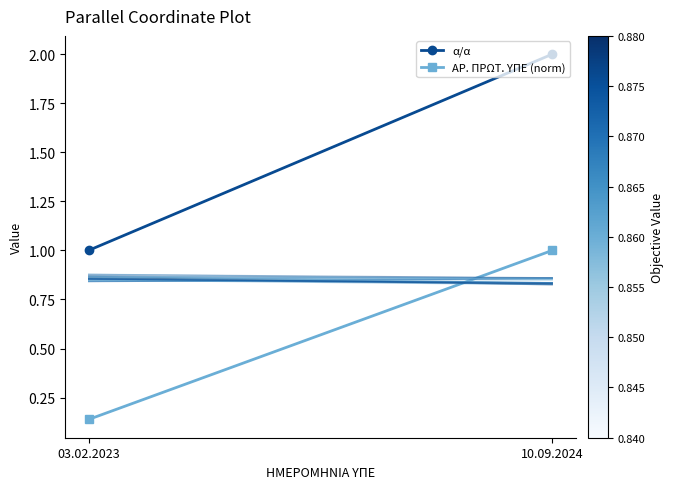

At 10.09.2024, list the series in order from smallest to largest.

ΑΡ. ΠΡΩΤ. ΥΠΕ (norm), α/α